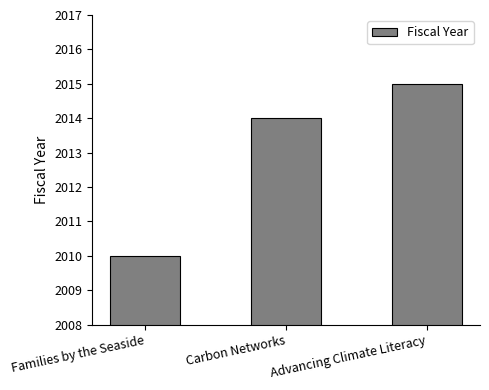

How many values are below 2014?

1